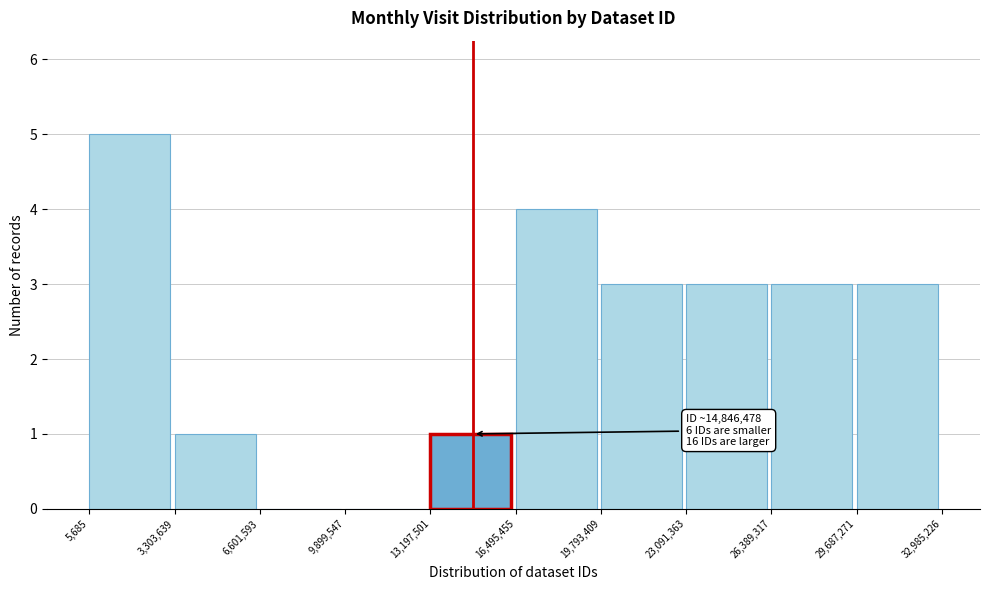

Over which range of the x-axis is the bar tallest?

5,685 to 3,303,639